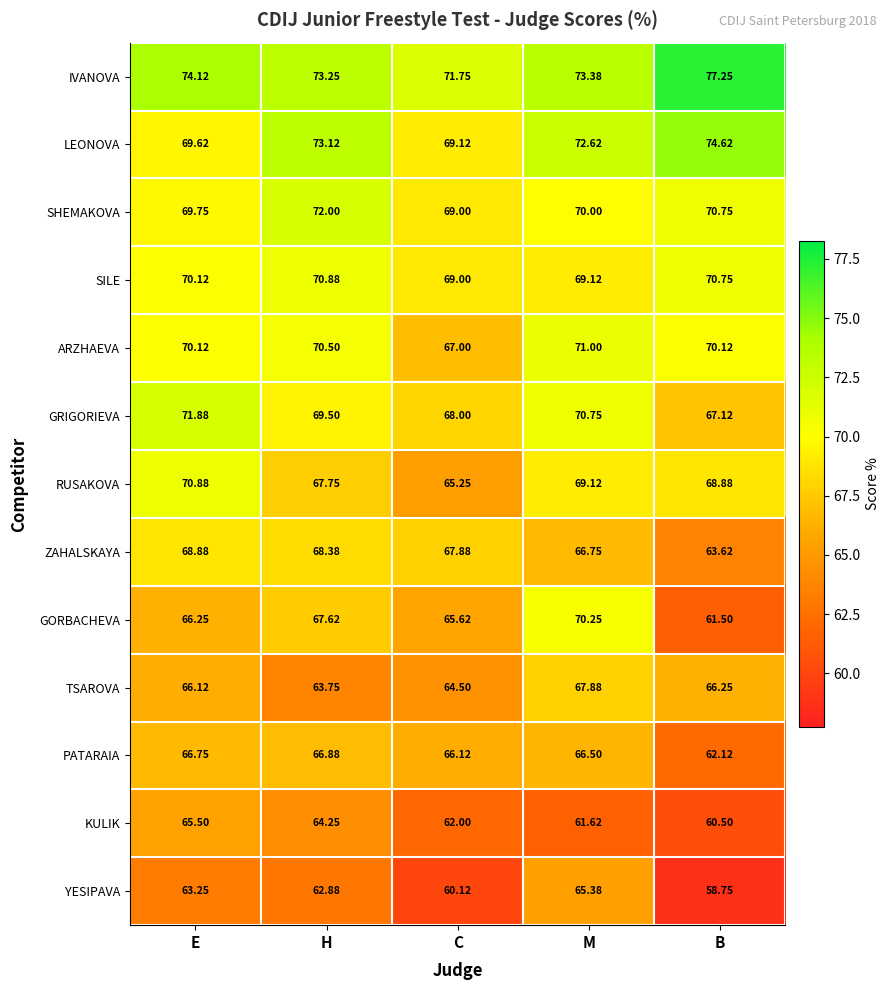

Which series has the widest spread of values?

GORBACHEVA